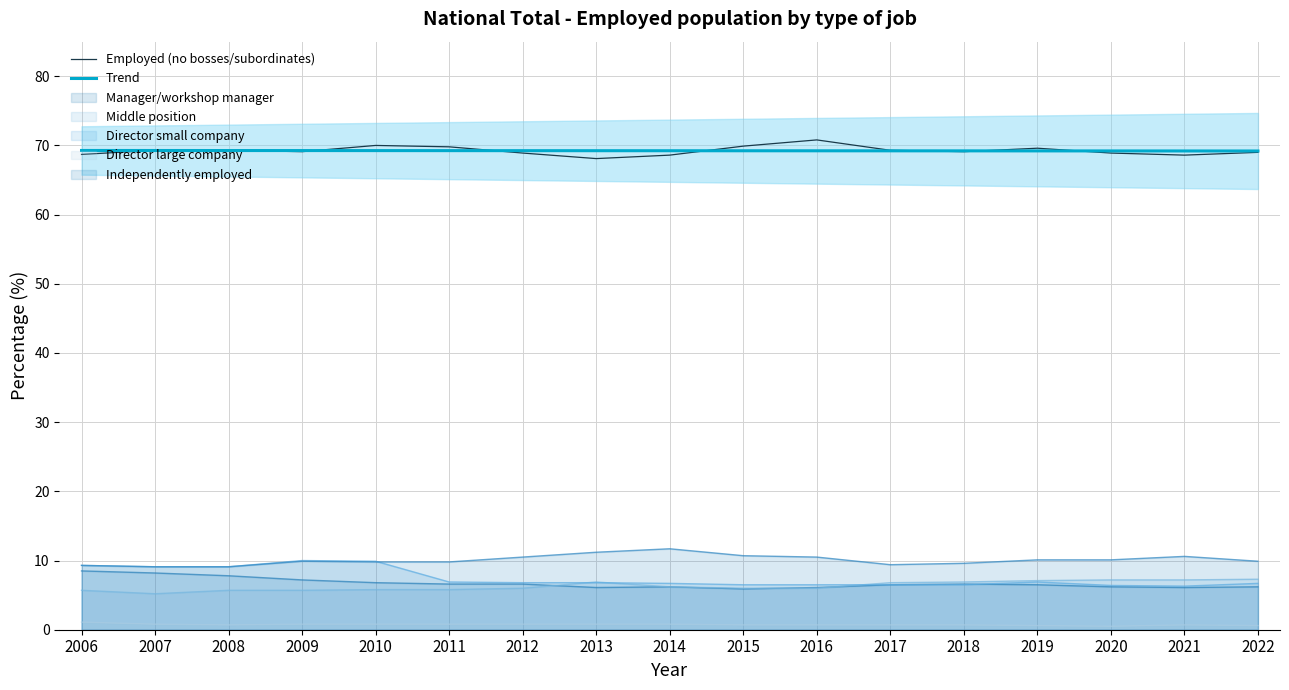

Reading left to right, extract all data points from this chart.

Employed (no bosses/subordinates): 68.7	69.3	69.3	69.1	70.0	69.8	68.9	68.1	68.6	69.9	70.8	69.3	69.1	69.6	68.9	68.6	69.0
Trend: 69.3	69.3	69.3	69.3	69.3	69.2	69.2	69.2	69.2	69.2	69.2	69.2	69.2	69.2	69.2	69.2	69.2